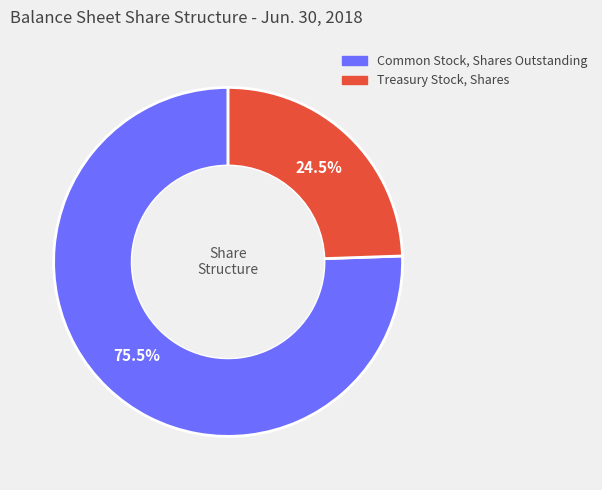

Which has a higher value, Common Stock, Shares Outstanding or Treasury Stock, Shares?

Common Stock, Shares Outstanding